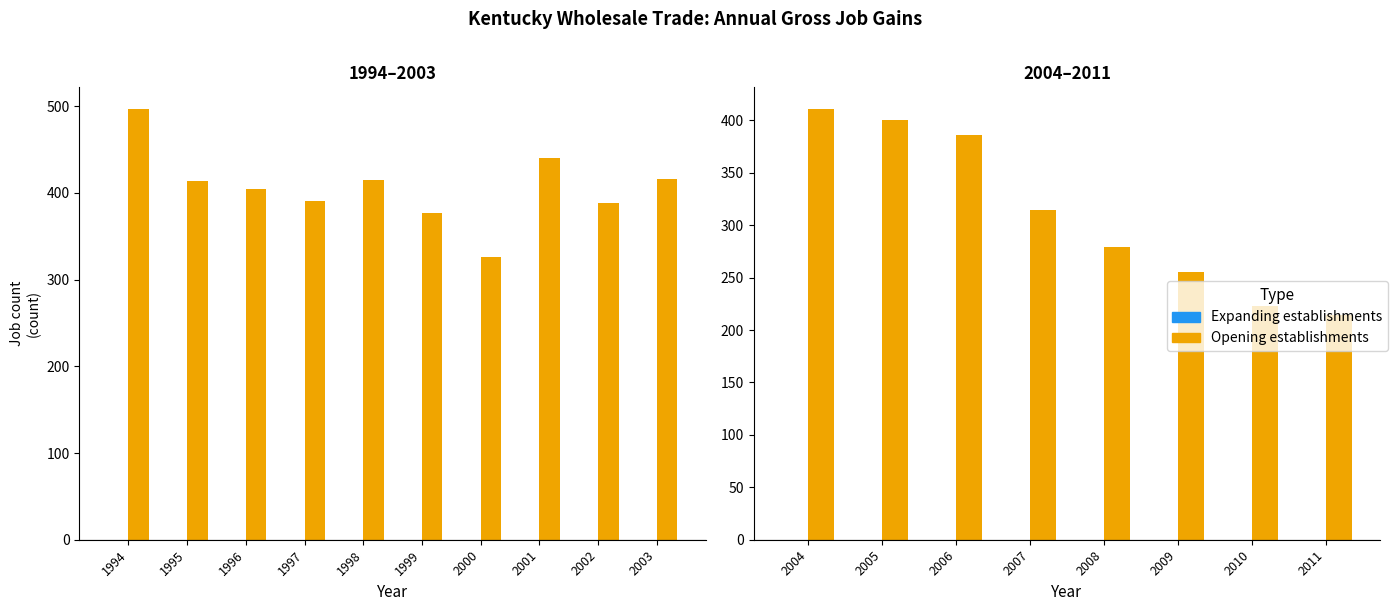

At which label does Expanding establishments reach its peak?

2004